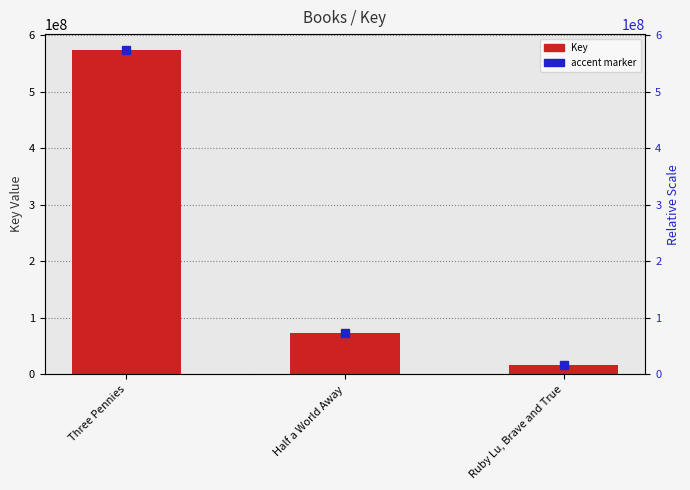

How many bars are there in total?

3